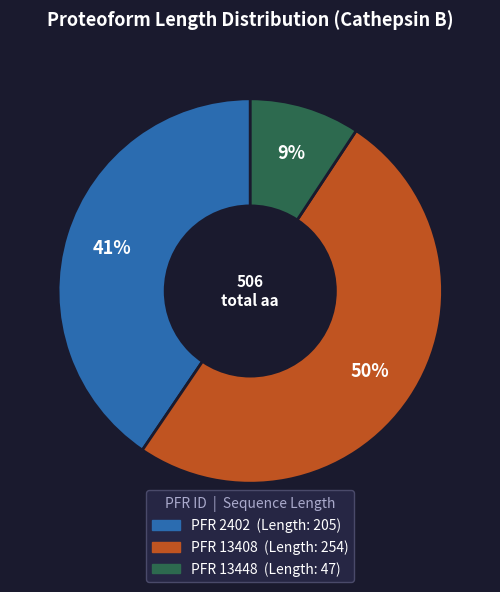

To the nearest percent, what is the average slice percentage?

33%